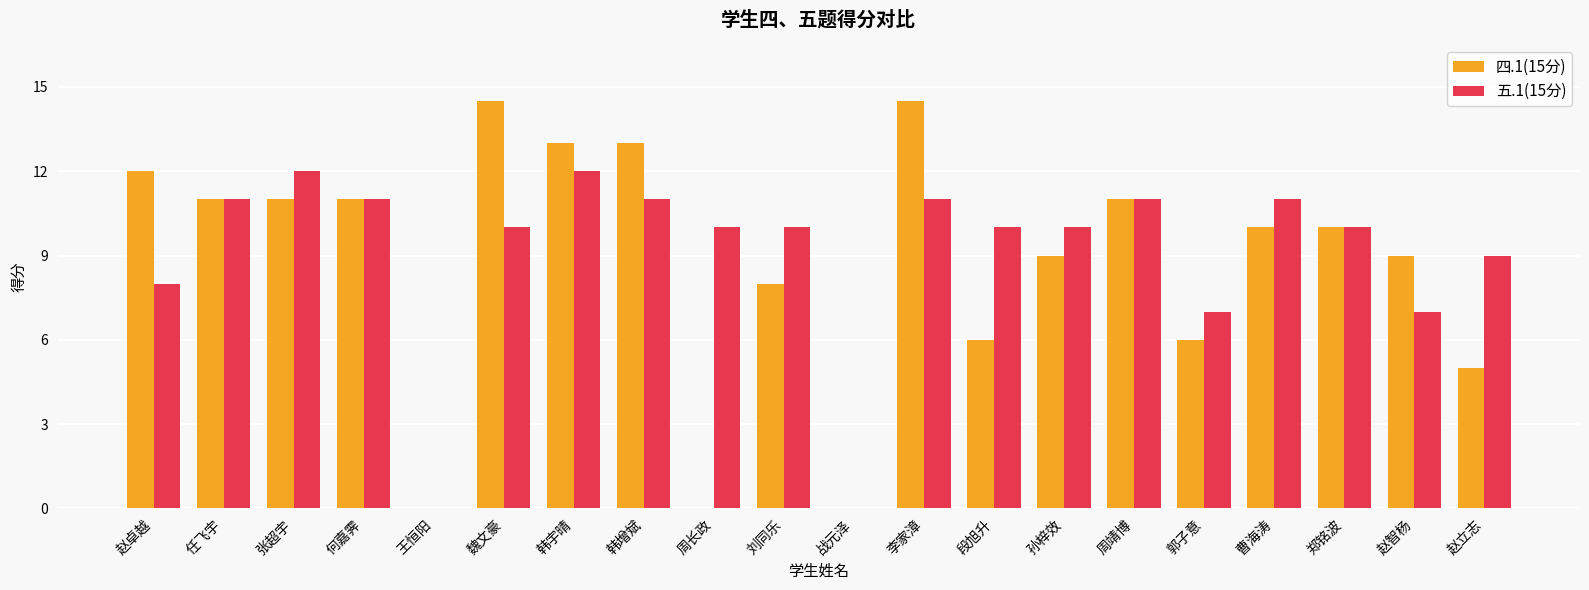

What are all the series names shown in the legend?

四.1(15分), 五.1(15分)